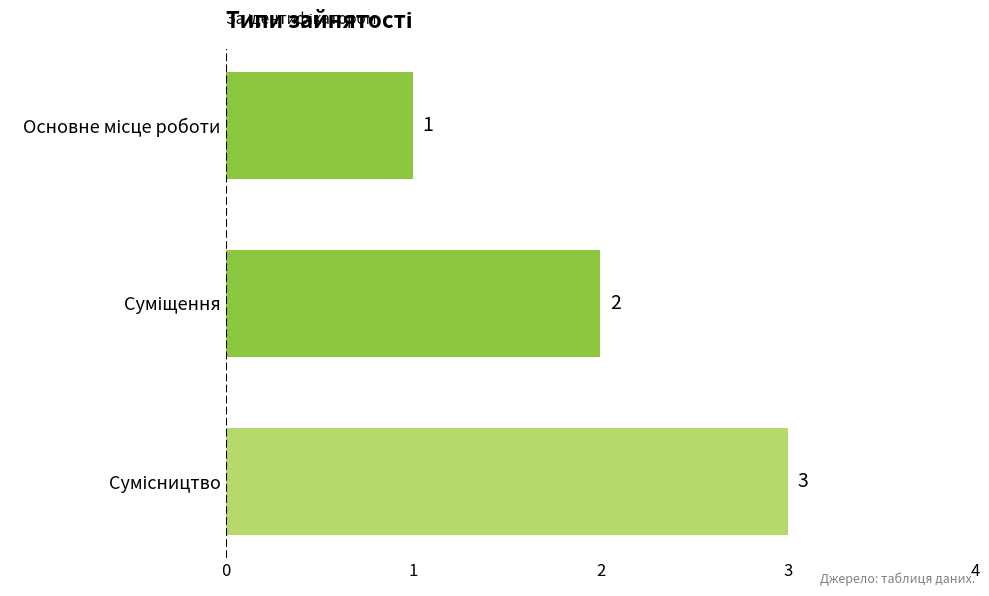

What is the greatest value displayed?

3